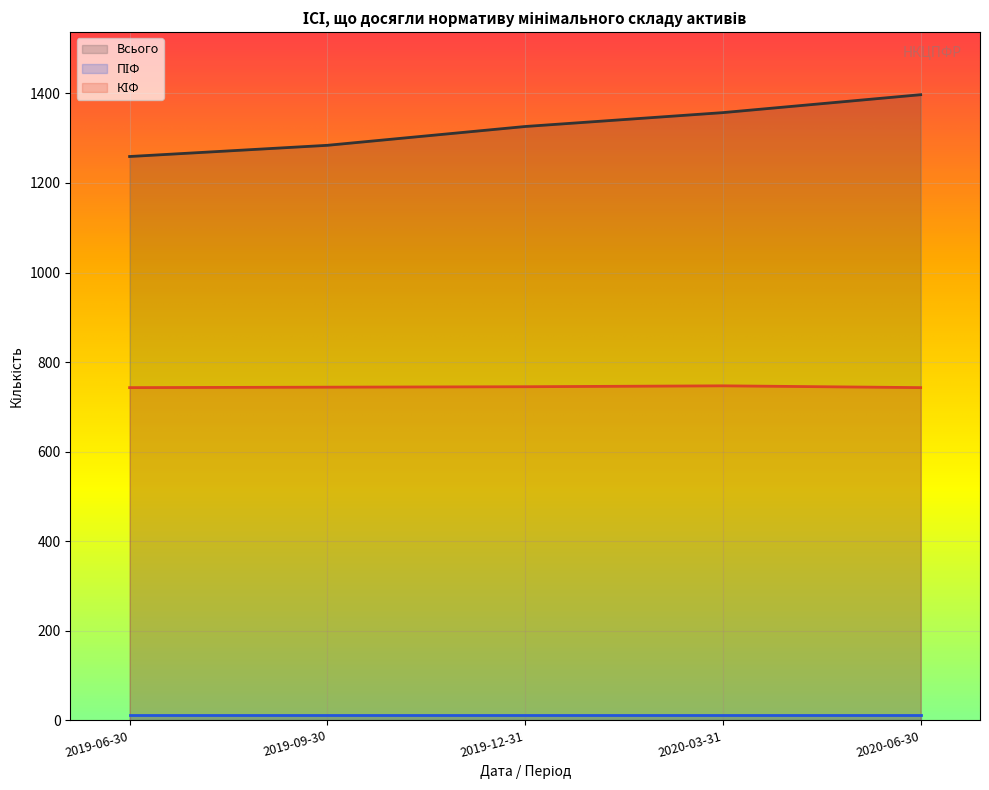

At which category is the sum across all series the highest?

2020-06-30